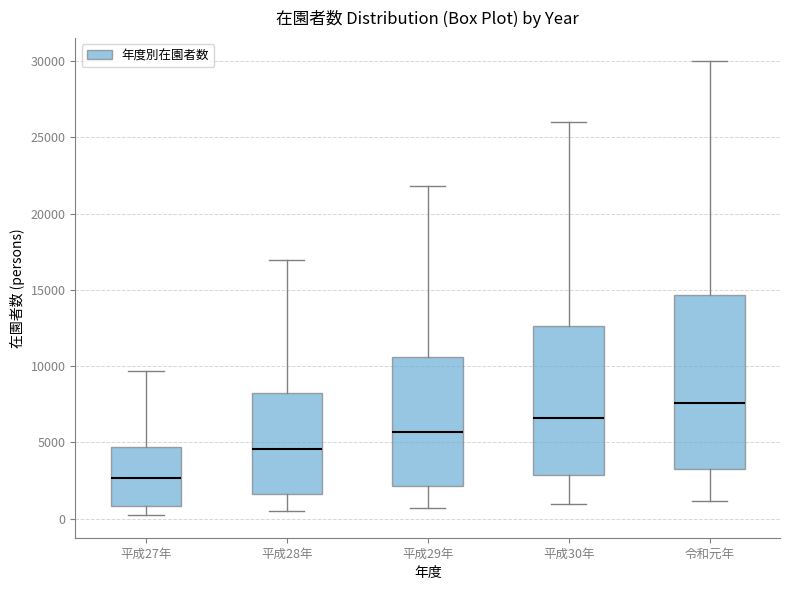

Reading left to right, transcribe this box plot: for each box, give where its median line is, the range the box spans, and where its two whiskers end, as read against the y-axis. The values are not printed on the chart, so give them approximately, as read against the axis.

平成27年: median 2500, box 1000 to 4500, whiskers 0 to 9500
平成28年: median 4500, box 1500 to 8000, whiskers 500 to 17000
平成29年: median 5500, box 2000 to 10500, whiskers 500 to 22000
平成30年: median 6500, box 3000 to 12500, whiskers 1000 to 26000
令和元年: median 7500, box 3500 to 14500, whiskers 1000 to 30000